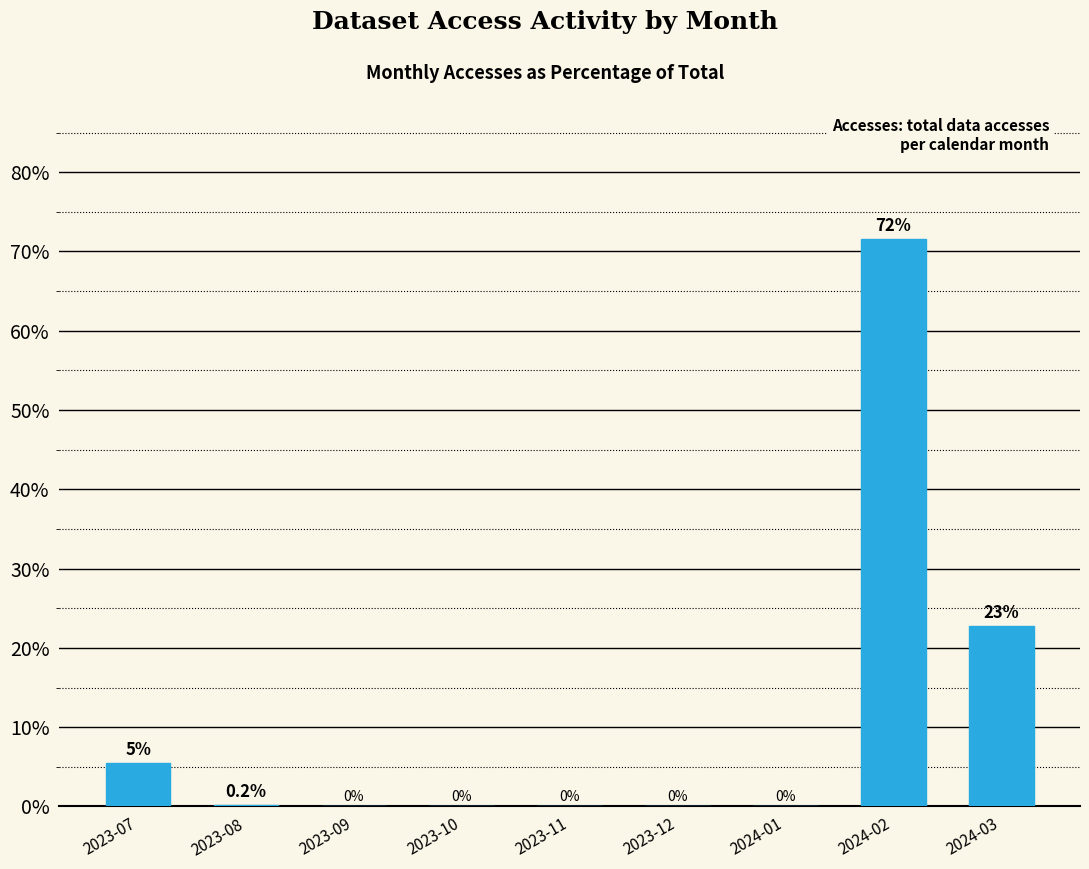

The chart shows a value of 0.0 at 2023-10. True or false?

True